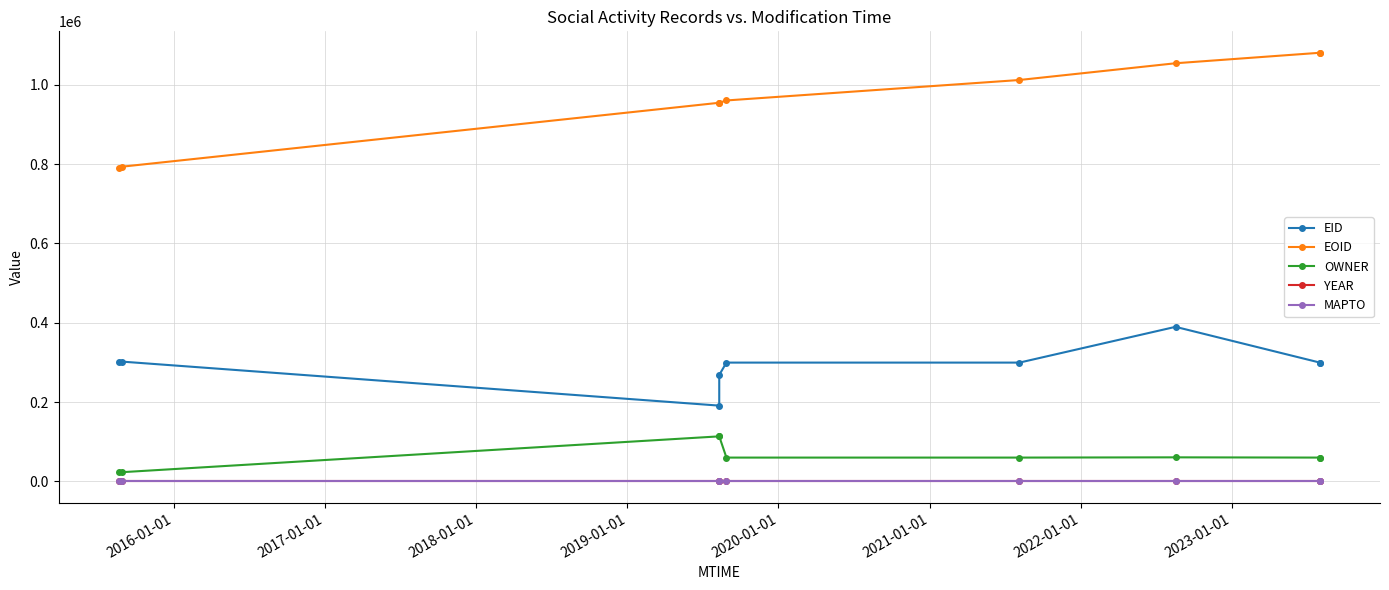

Which series has the largest total across all categories?

EOID